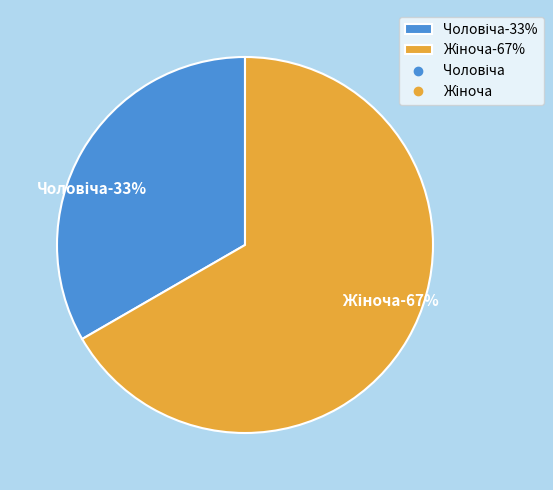

Is there a majority slice in this chart?

Yes